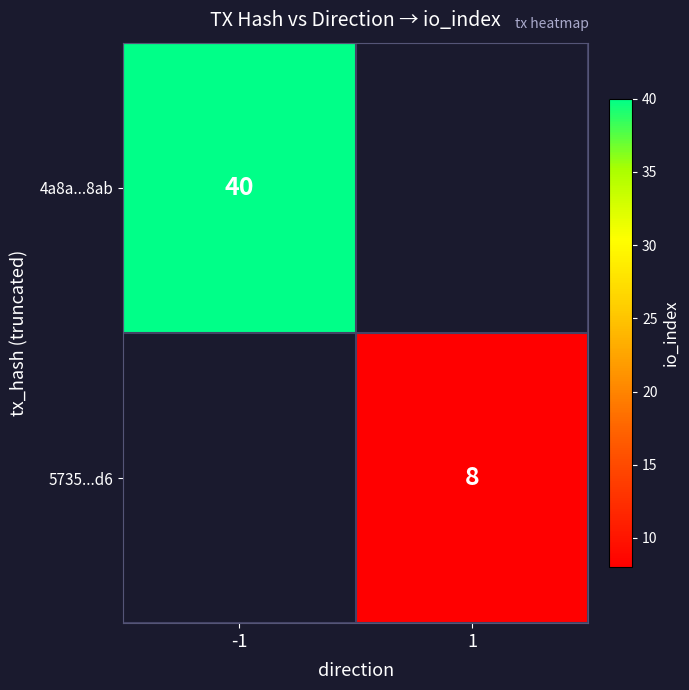

Which label corresponds to the largest value in the chart?

-1